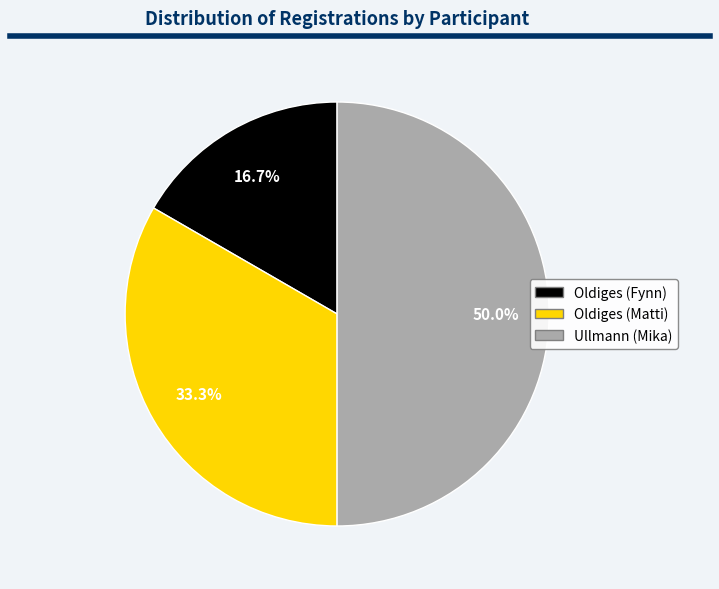

The Oldiges (Matti) slice represents 33% of the pie. True or false?

True